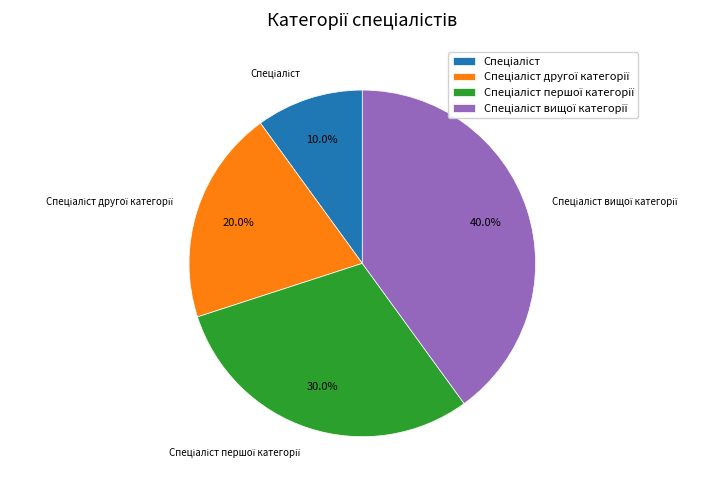

Does any single category account for the majority?

No